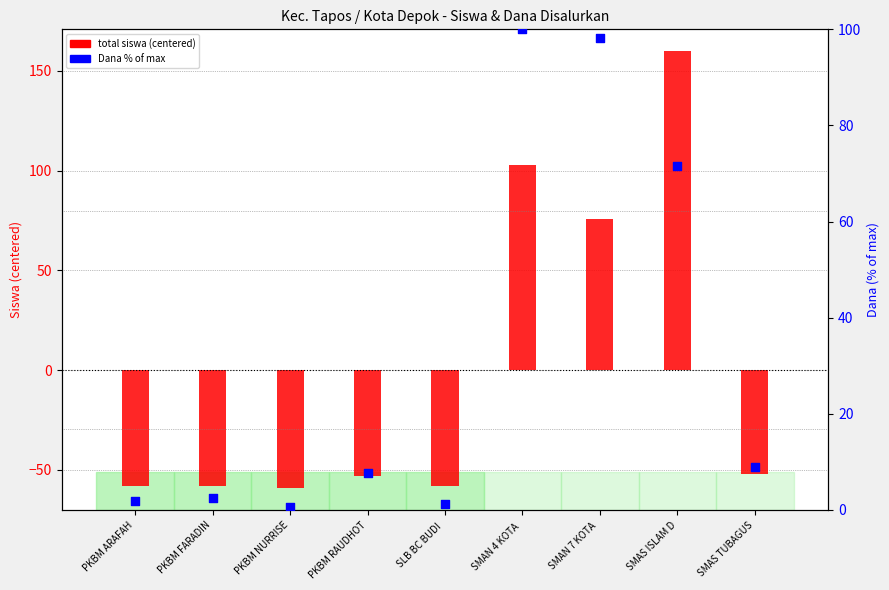

What are all the series names shown in the legend?

total siswa (centered), Dana % of max